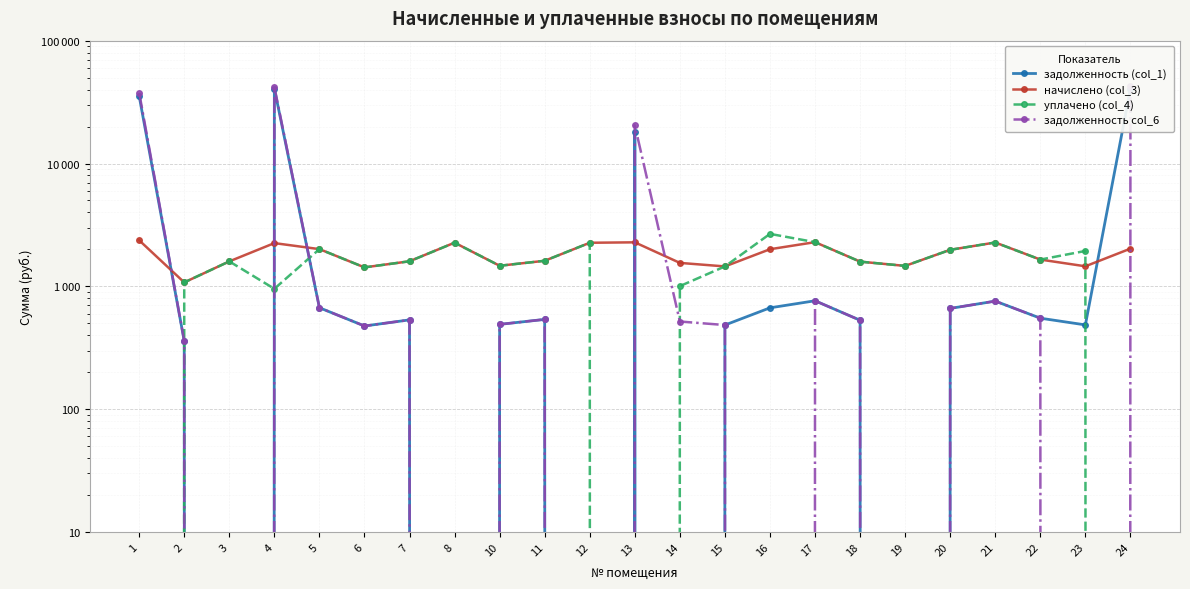

Rank the series by their maximum value, from highest to lowest.

задолженность col_6, задолженность (col_1), уплачено (col_4), начислено (col_3)